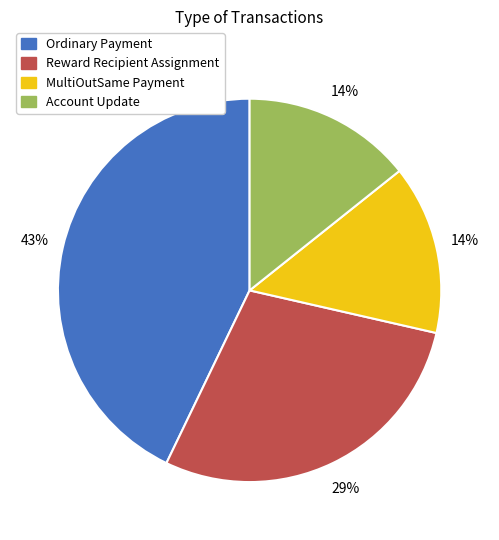

Which slice is the largest?

Ordinary Payment